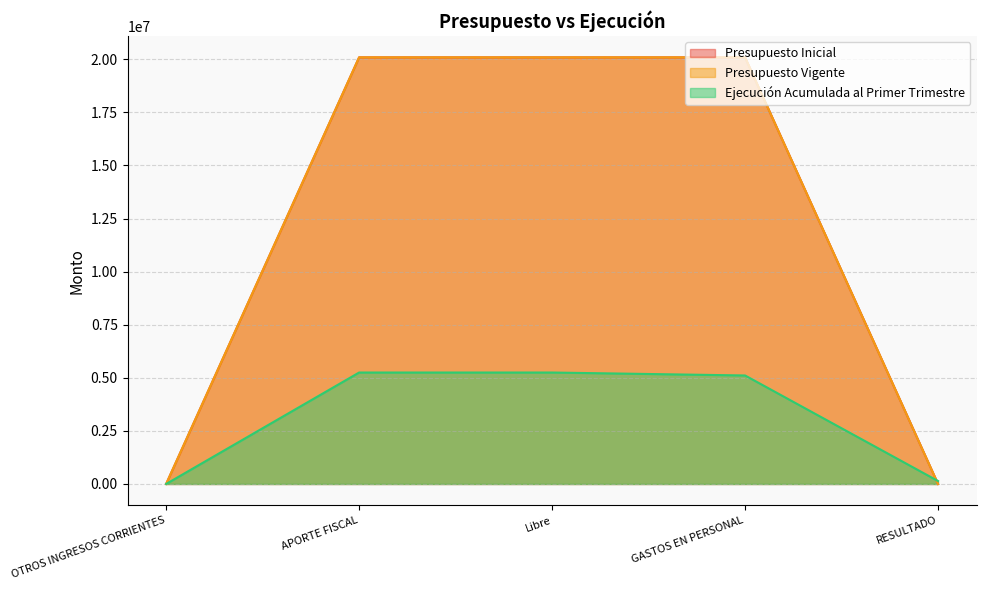

How many intersections are there between Ejecución Acumulada al Primer Trimestre and Presupuesto Inicial?

2